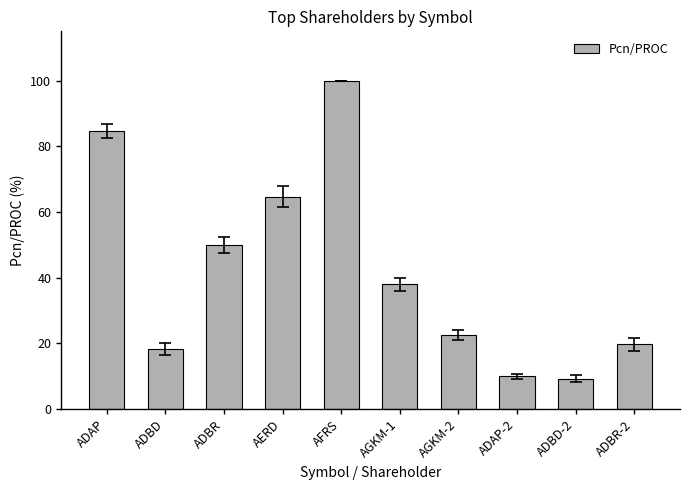

Reading right to left, transcribe all the data shown in this chart.

19.8	9.3	10.0	22.5	38.0	100.0	64.7	50.0	18.3	84.7